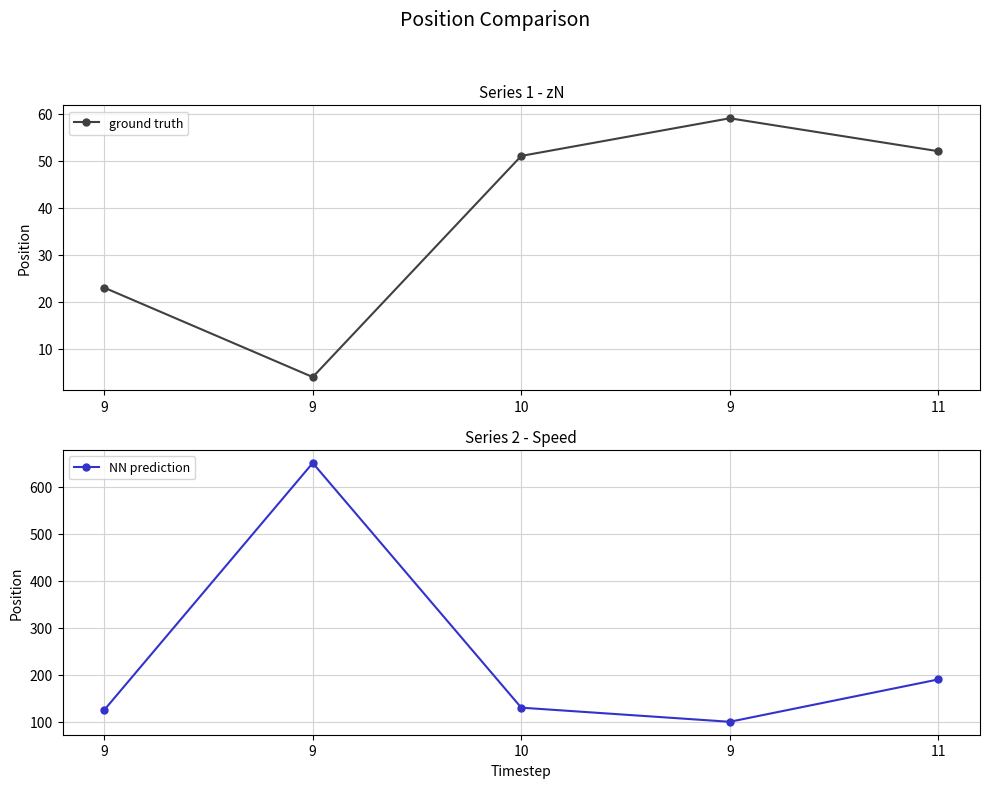

At how many categories does at least one series exceed 418?

1